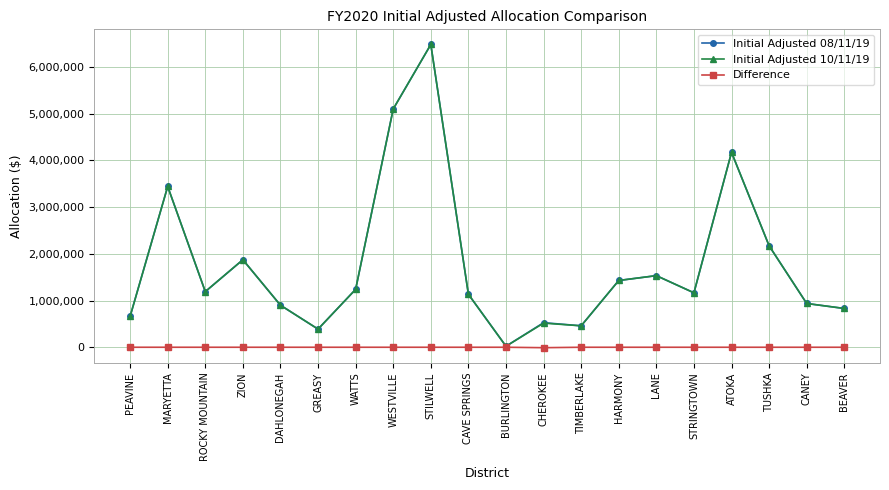

How many values in the Difference series are below 0?

1